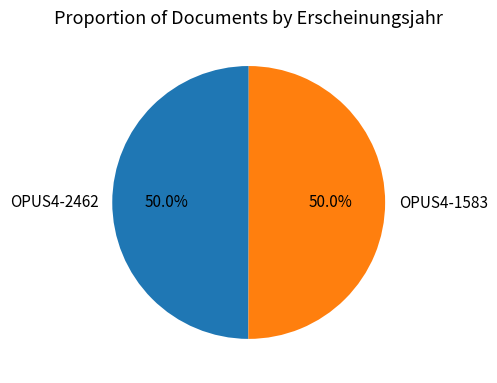

Approximately how many times larger is the value at OPUS4-1583 compared to OPUS4-2462?

1.0